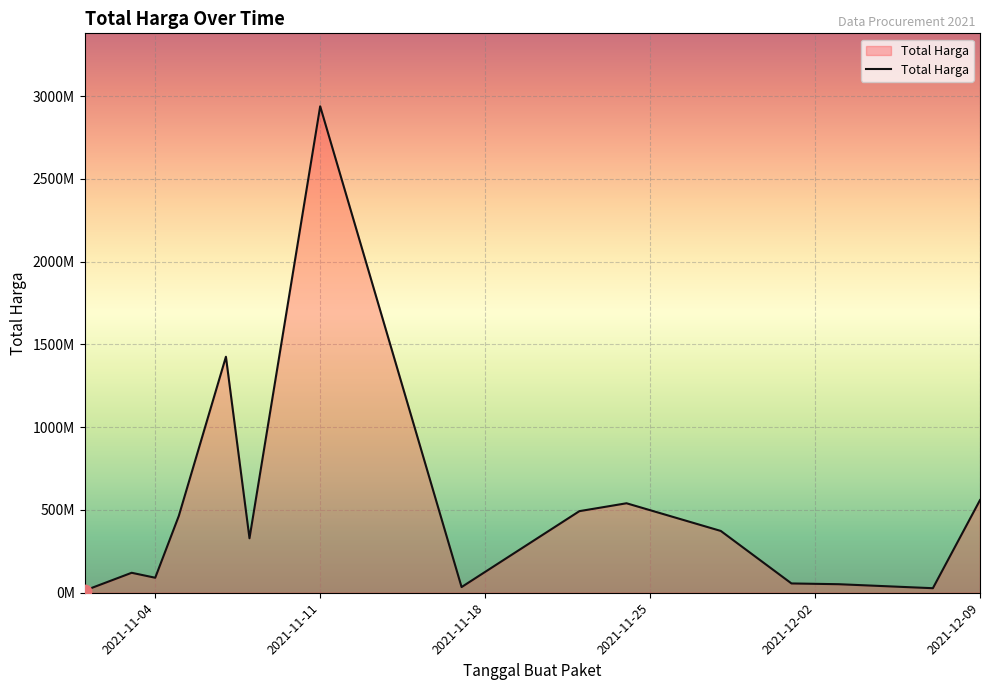

Does the chart have visible grid lines?

Yes